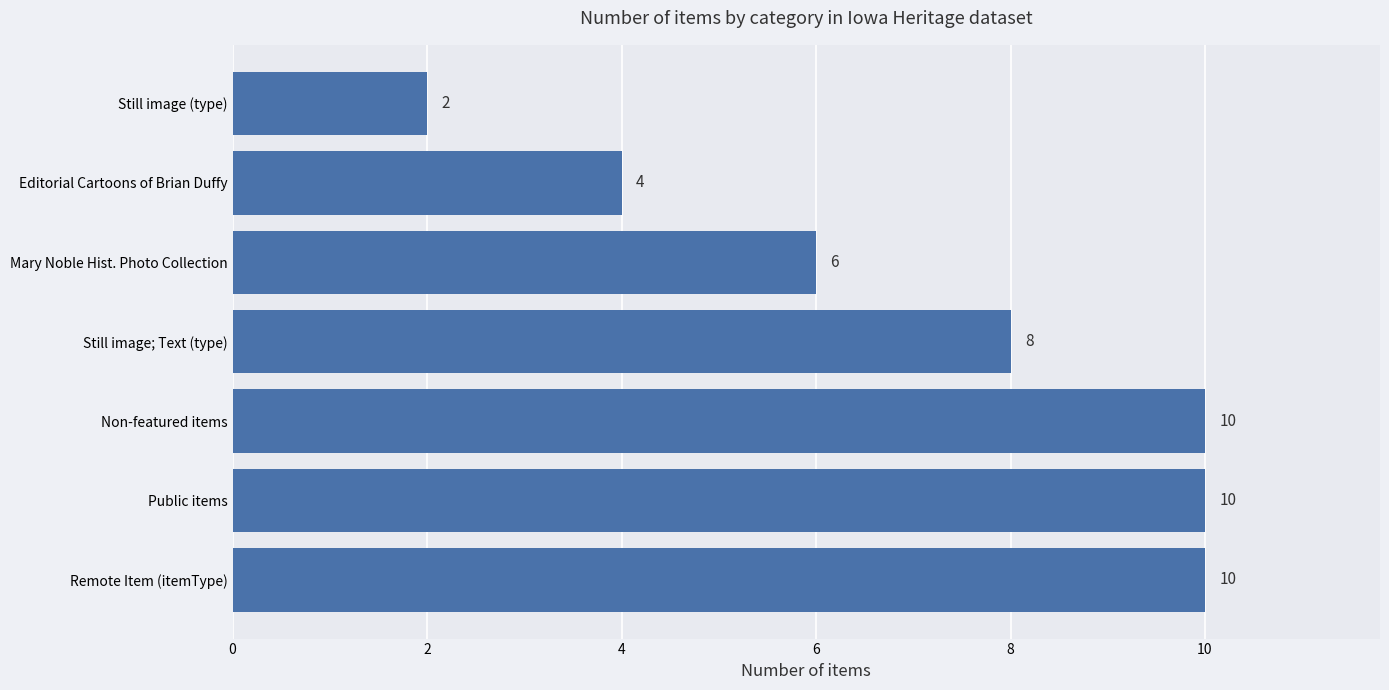

Approximately how many times larger is the value at Public items compared to Still image (type)?

5.0